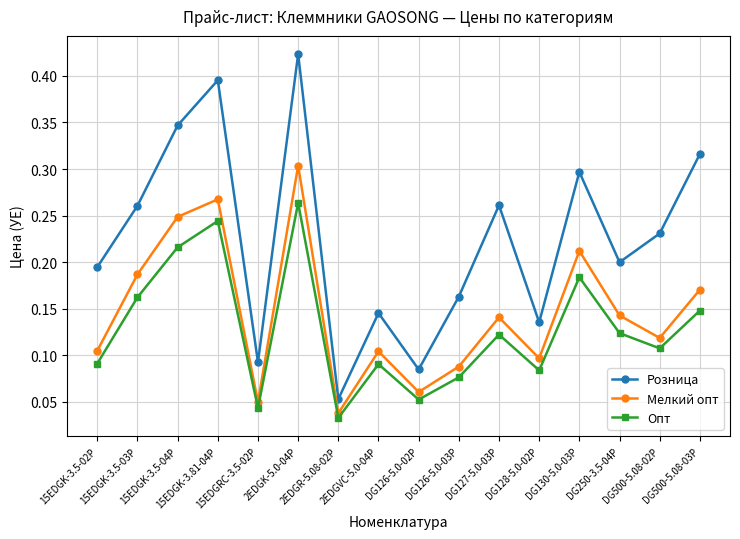

Does the chart display data point markers on the line(s)?

Yes